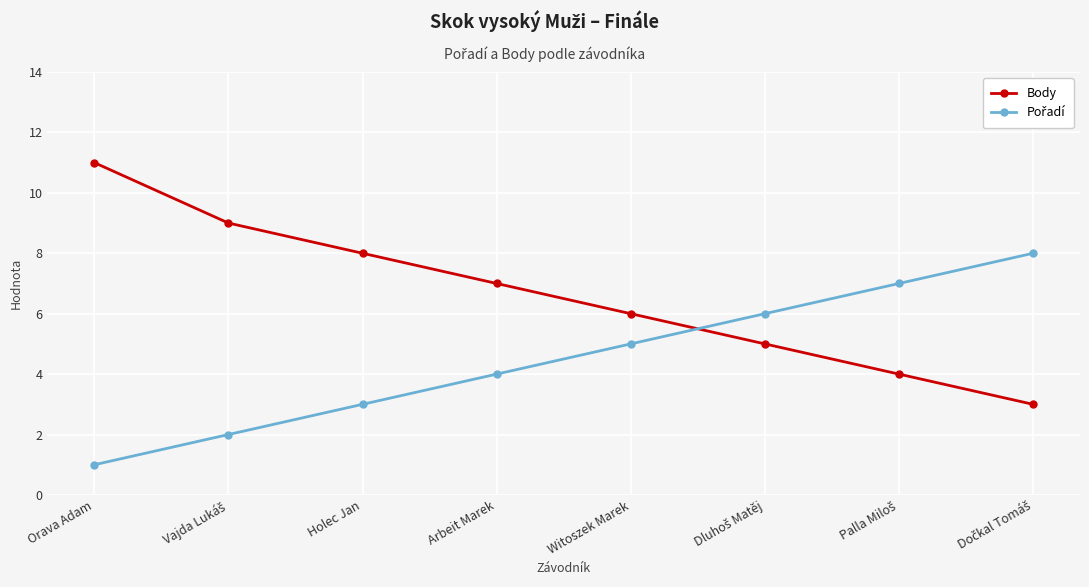

Is it true that Body equals 10 at Arbeit Marek?

False